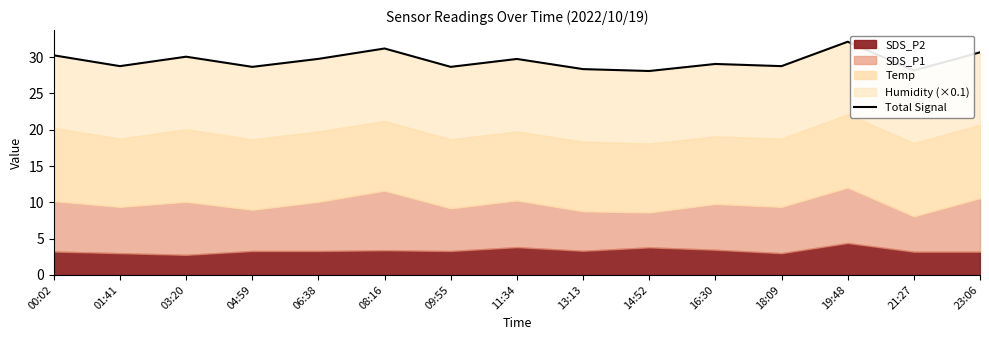

What is the sum of the values at 06:38 and 19:48?

61.9